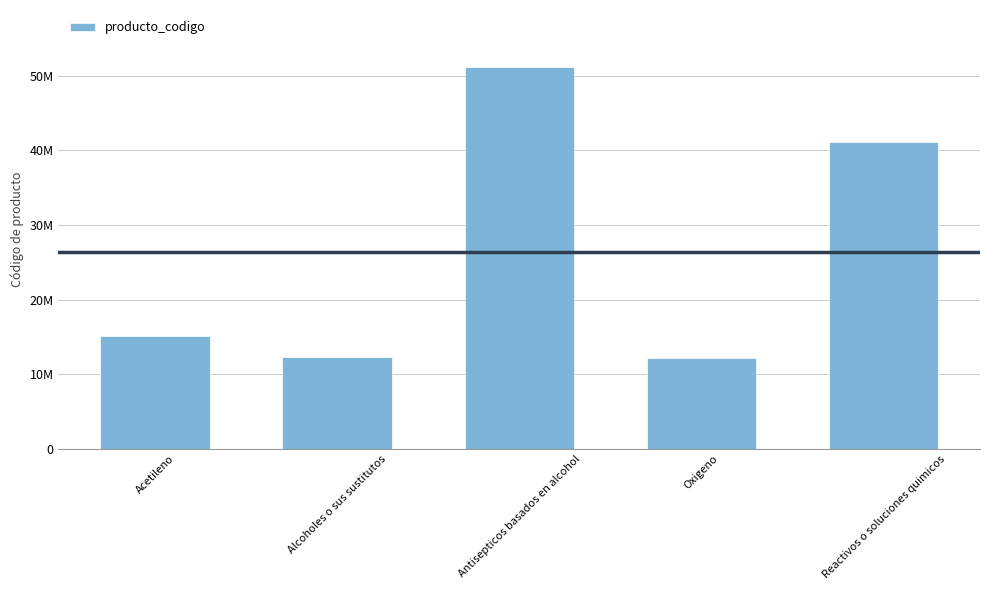

What is the change in value from Antisepticos basados en alcohol to Oxigeno?

-38960806